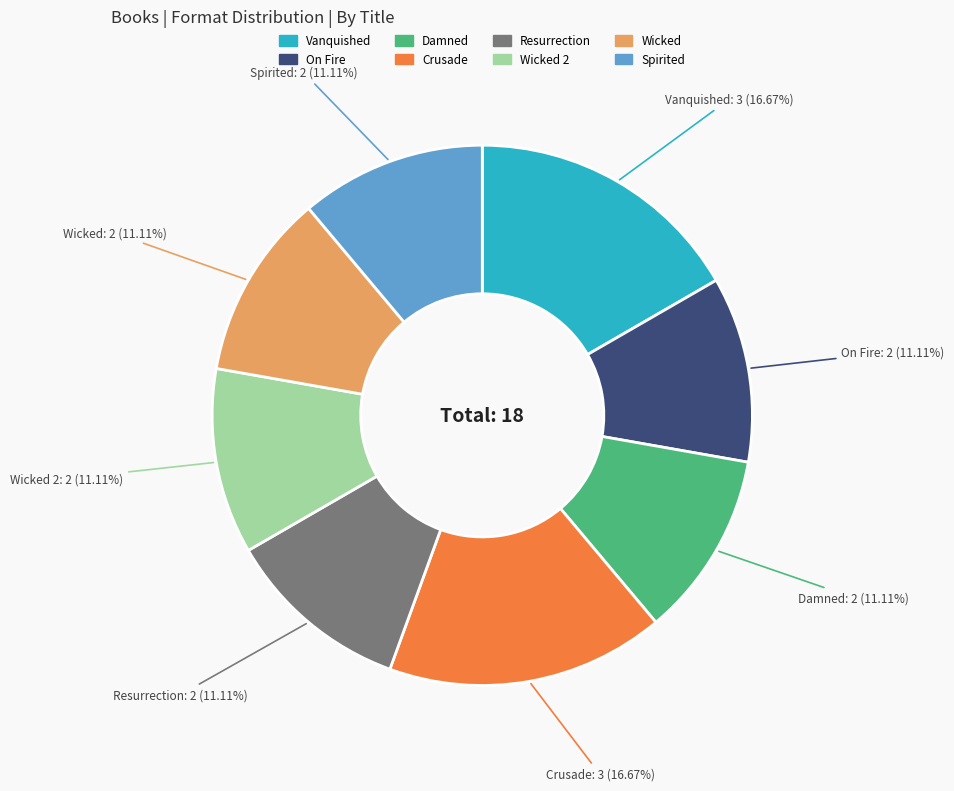

Does any single category account for the majority?

No